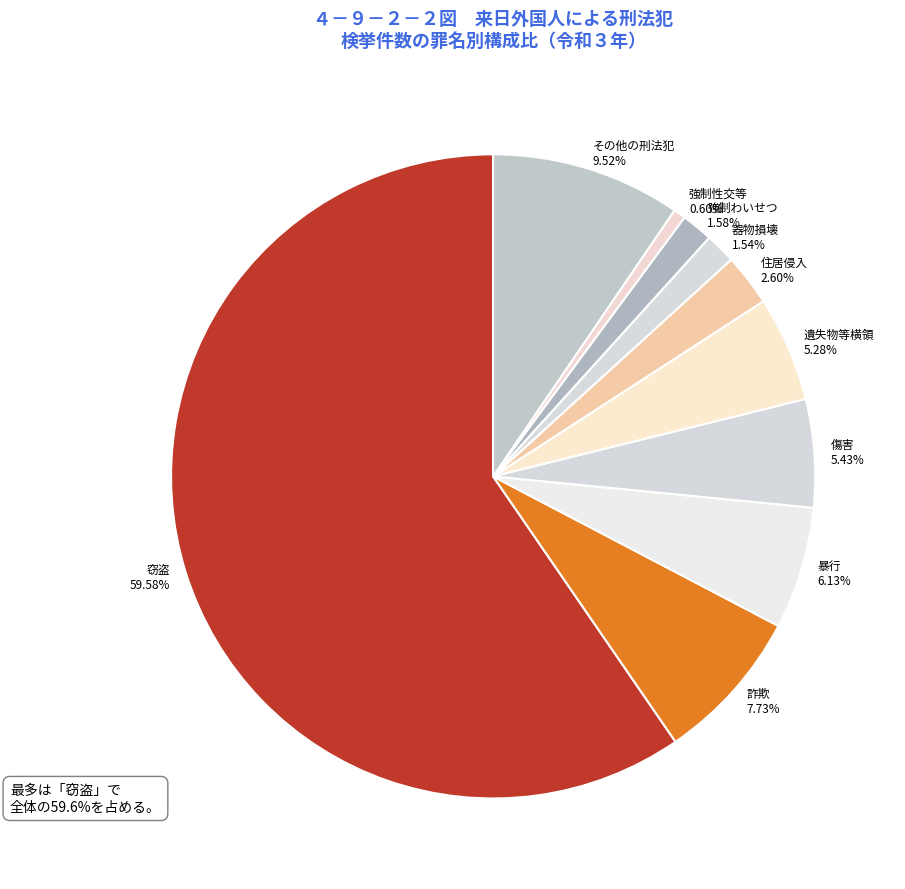

To the nearest percent, what is the difference between the largest and smallest slice percentages?

59%